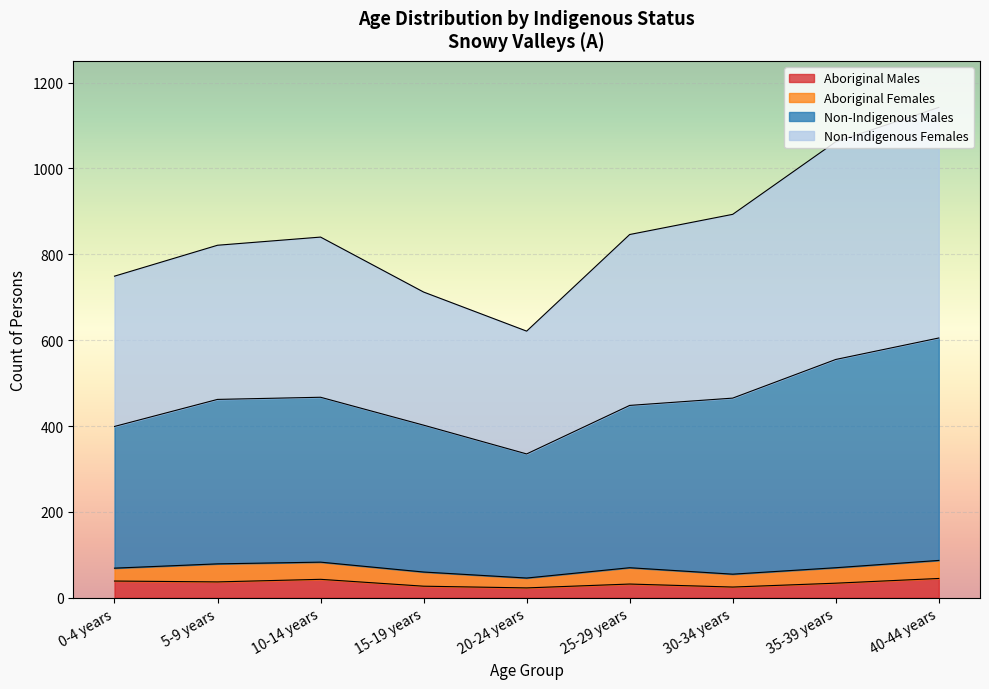

What is the maximum value for Aboriginal Males?

45